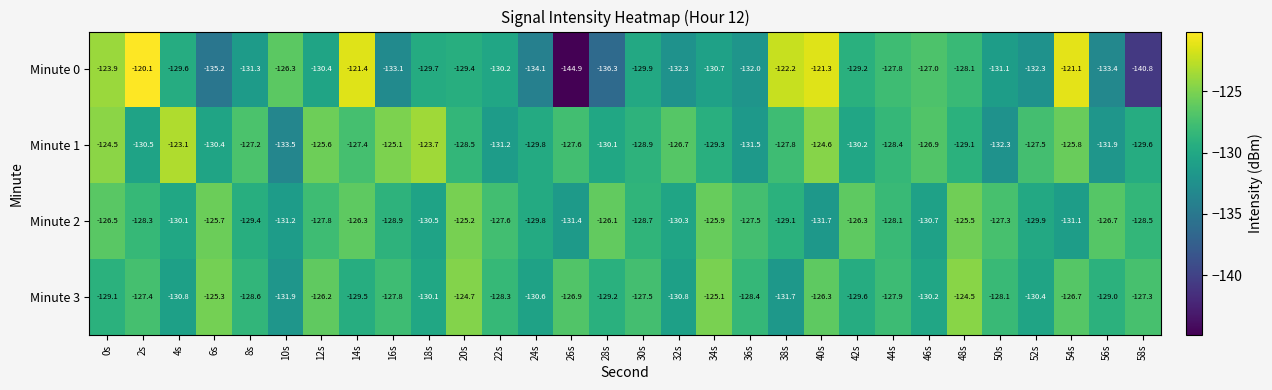

At which label is Minute 2 closest to -128?

44s